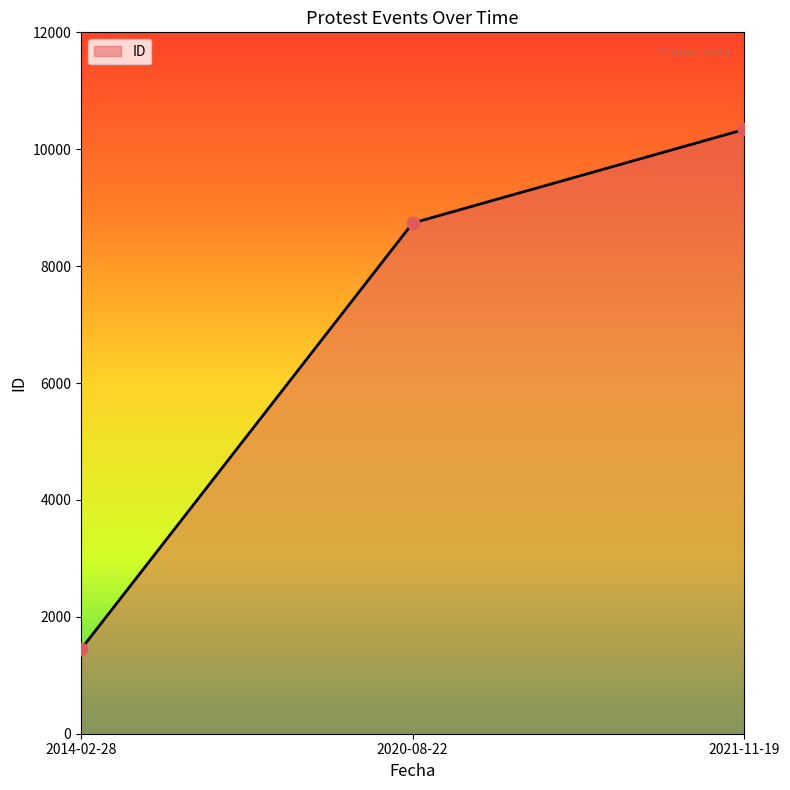

What is the ratio of the value at 2020-08-22 to the value at 2021-11-19?

0.8